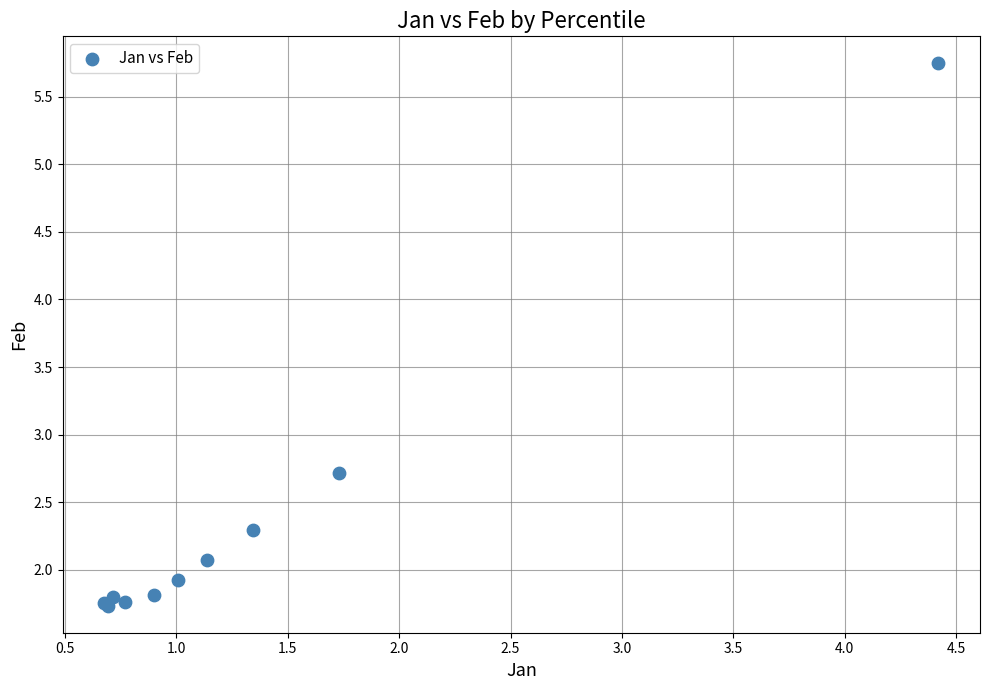

What Y value in the scatter plot is closest to 3?

2.7